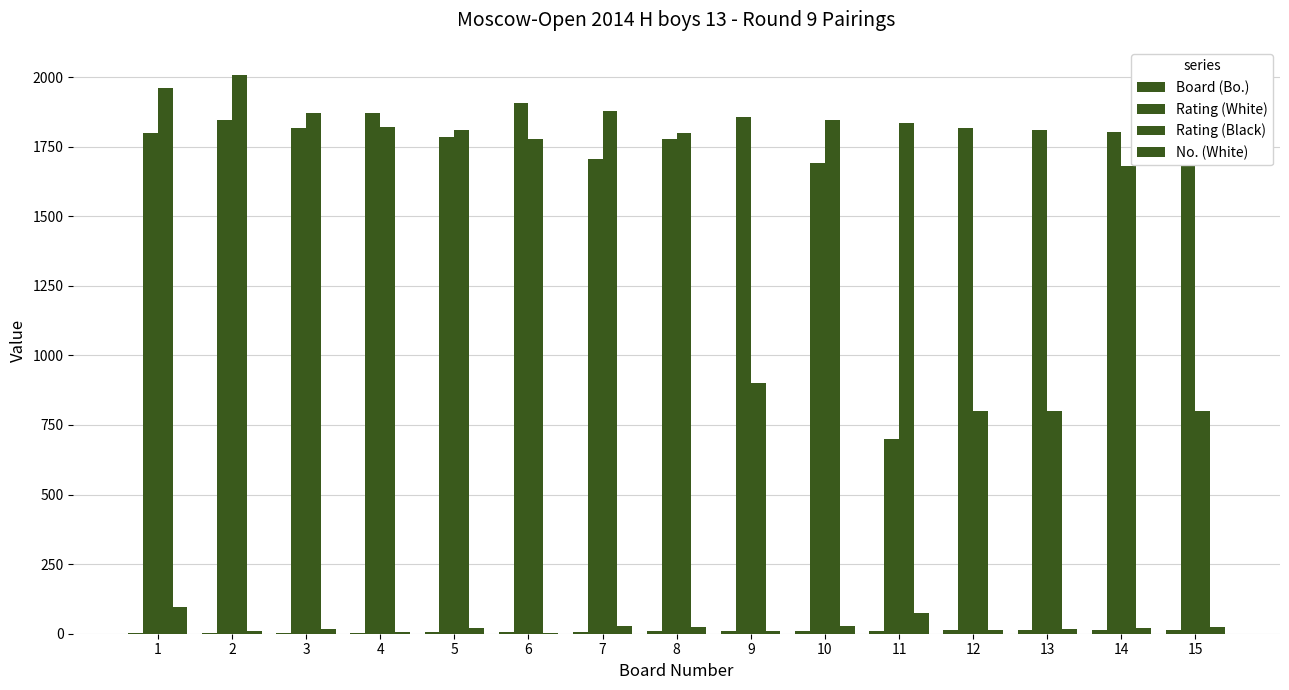

Is the value of Board (Bo.) at 1 greater than the value of Rating (White) at 9?

No